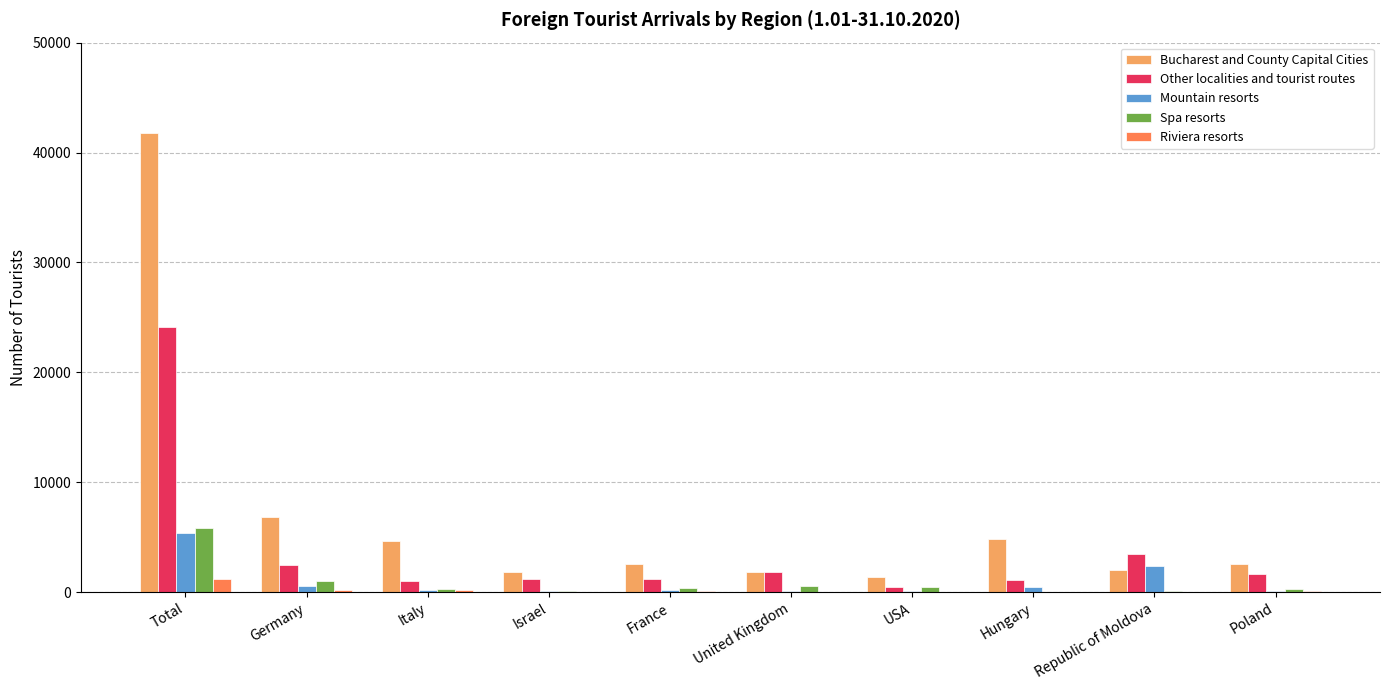

At which category is the sum across all series the highest?

Total